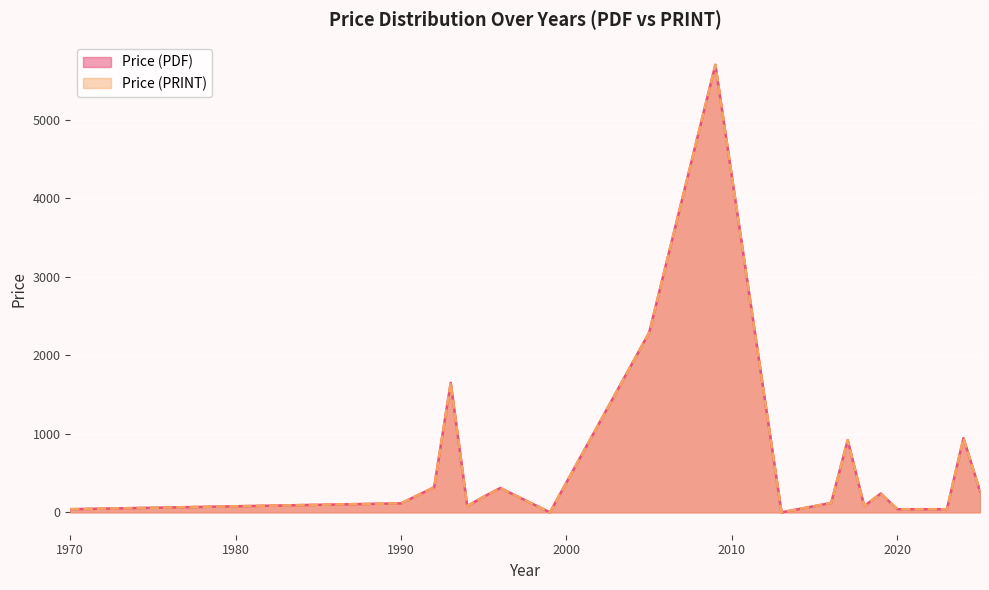

At 2023, list the series in order from smallest to largest.

Price (PDF), Price (PRINT)